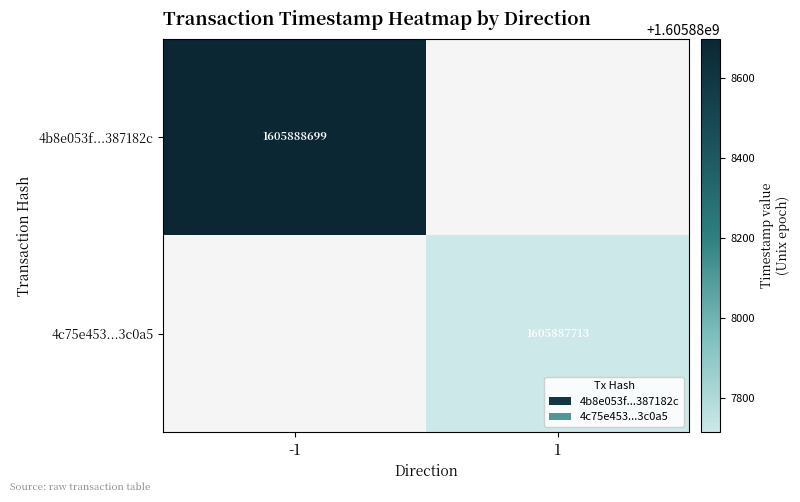

The 4b8e053f...387182c series shows 1605888699 at -1. True or false?

True